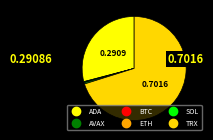

Between SOL and ETH, which is larger?

SOL